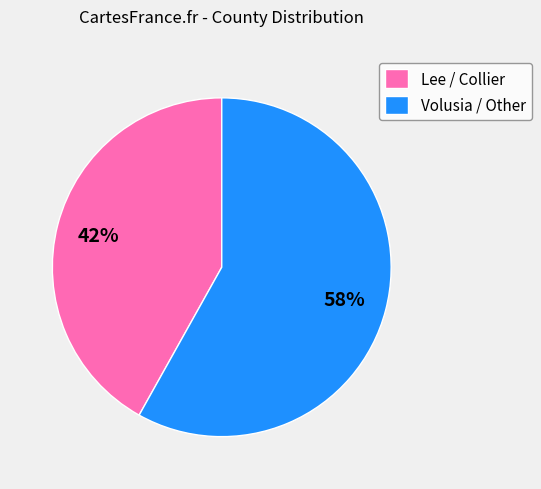

Approximately how many times larger is the value at Volusia / Other compared to Lee / Collier?

1.4